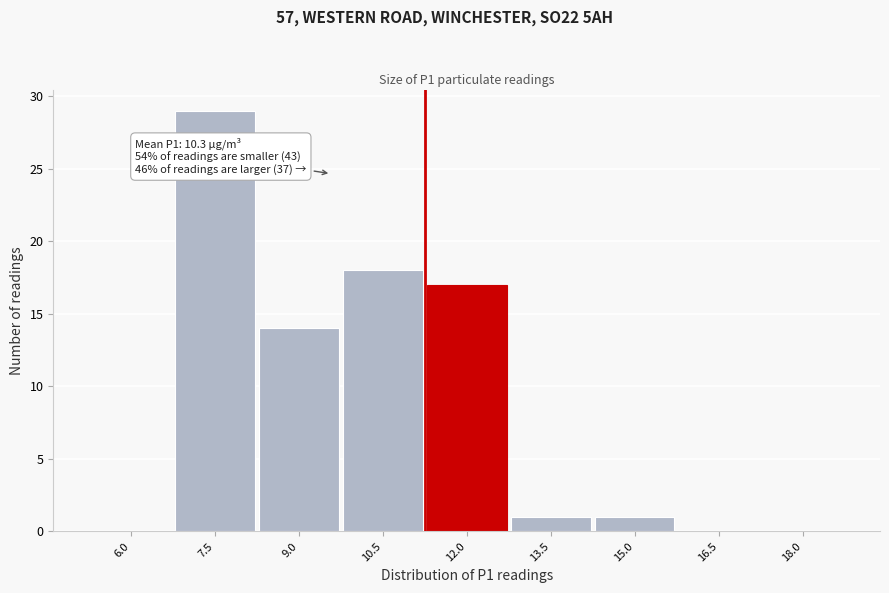

Reading left to right, extract all data points from this chart.

6.0=0	7.5=29	9.0=14	10.5=18	12.0=17	13.5=1	15.0=1	16.5=0	18.0=0